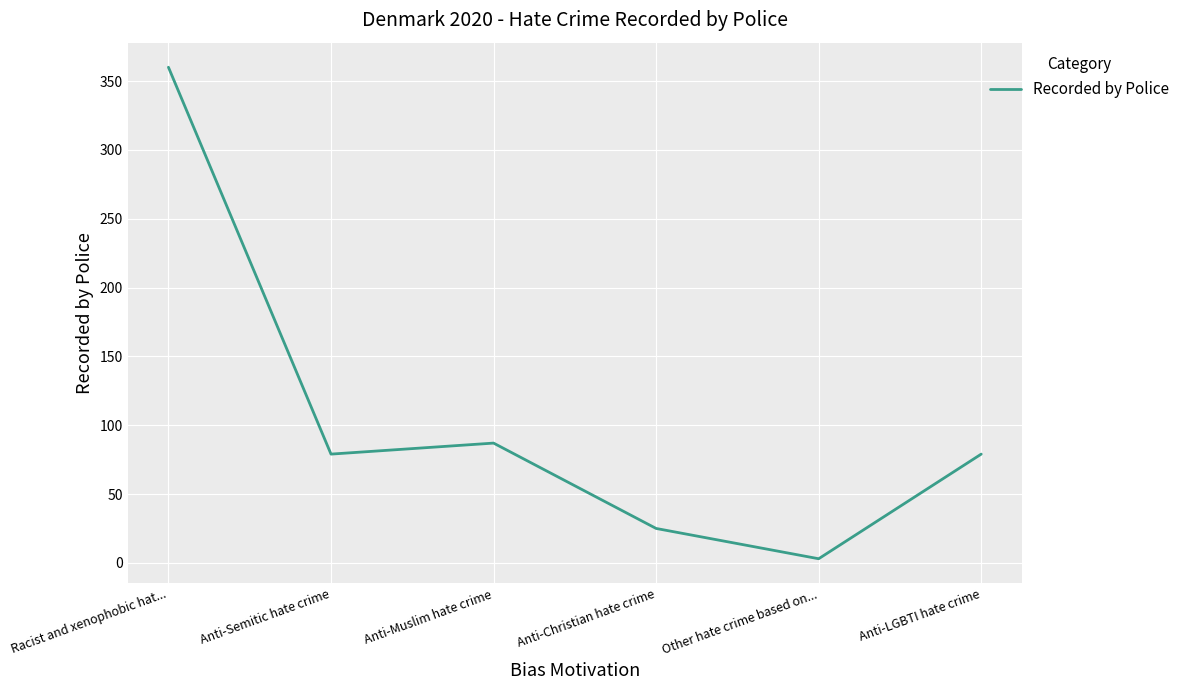

How many series are shown in this chart?

1